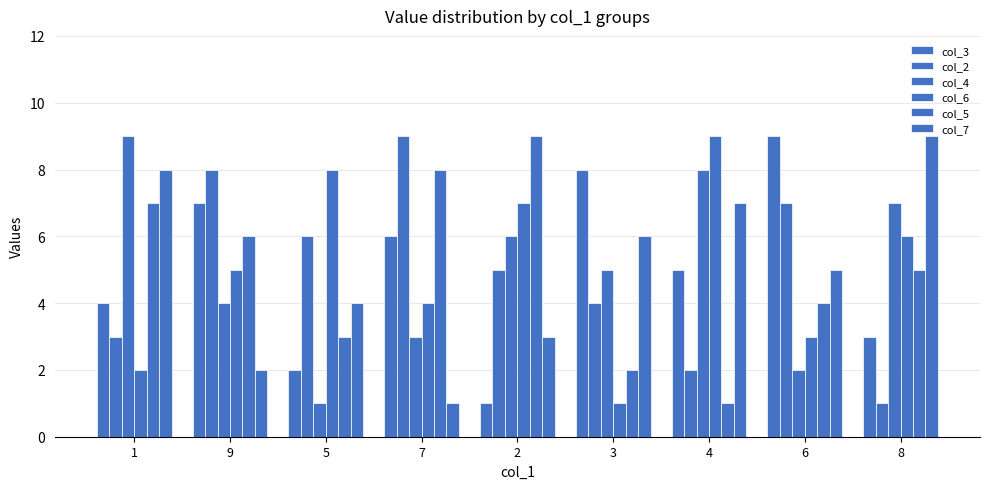

What is the minimum value shown in the chart?

1